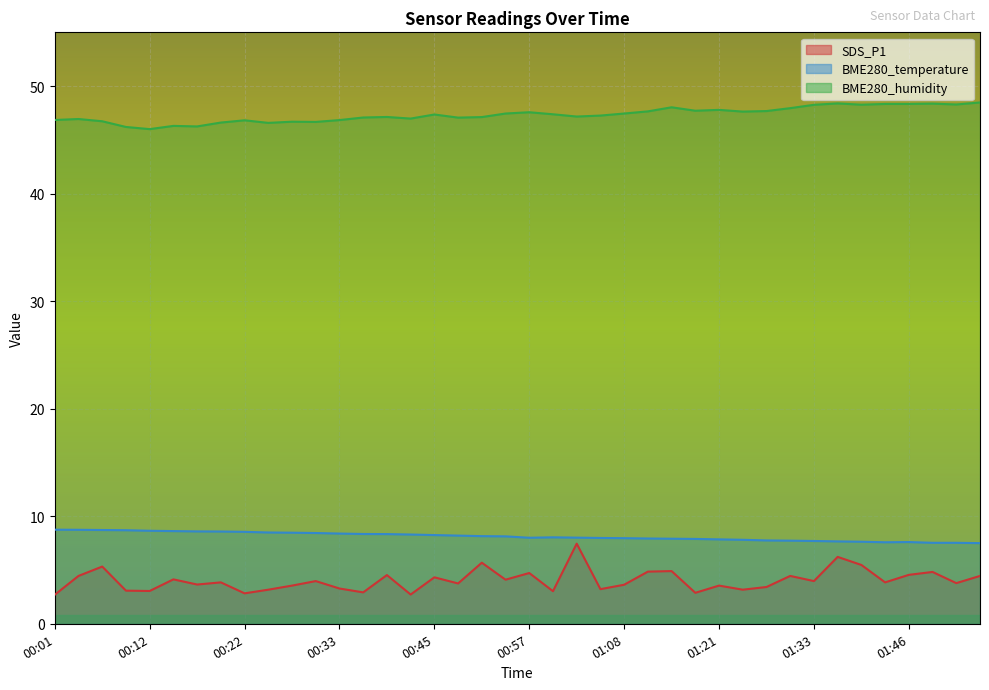

What is the value of the SDS_P1 point at the 35th from the left?

5.5